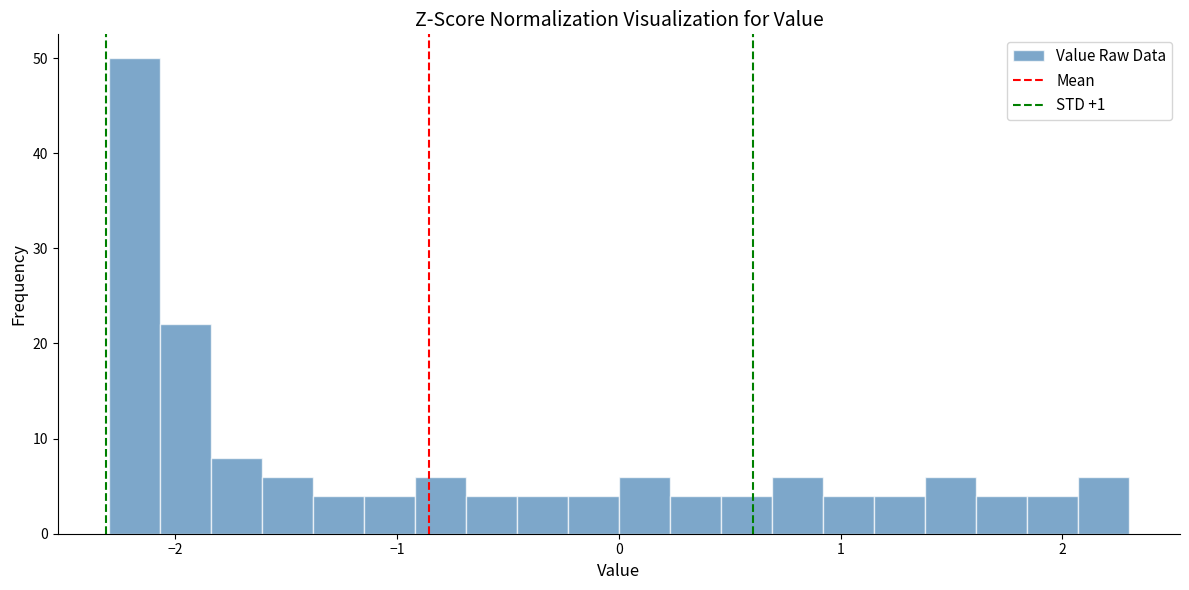

Read against the x-axis, roughly where is the centre of the tallest bar?

-2.2